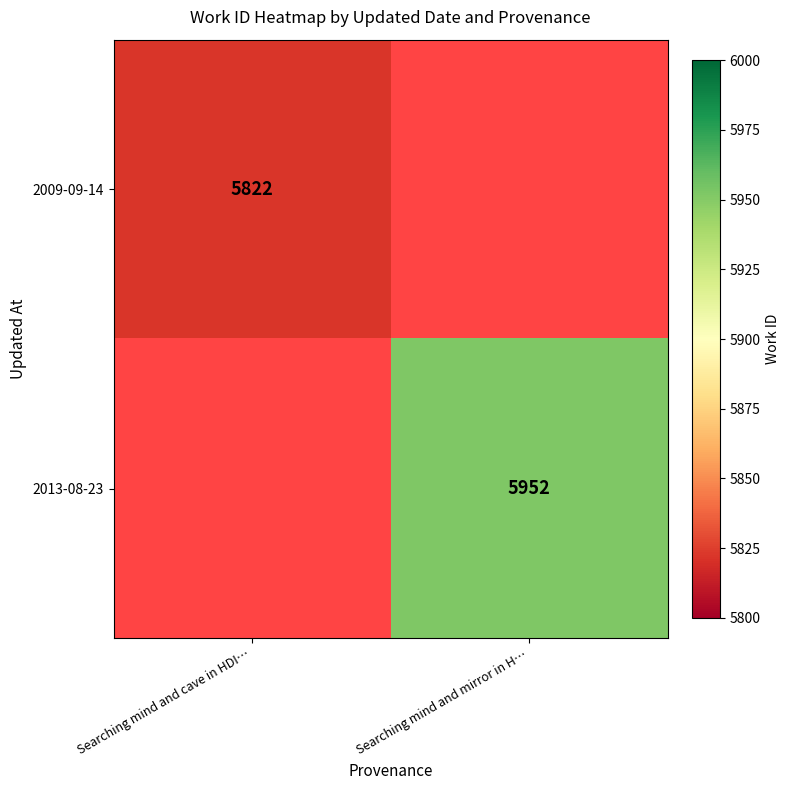

Between Searching mind and cave in HDI… and Searching mind and mirror in H…, which is larger?

Searching mind and mirror in H…